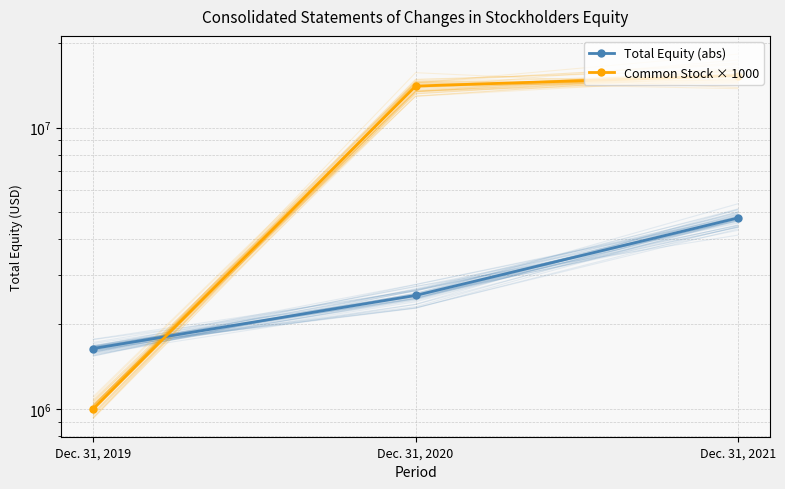

What is the maximum value shown in the chart?

15290000